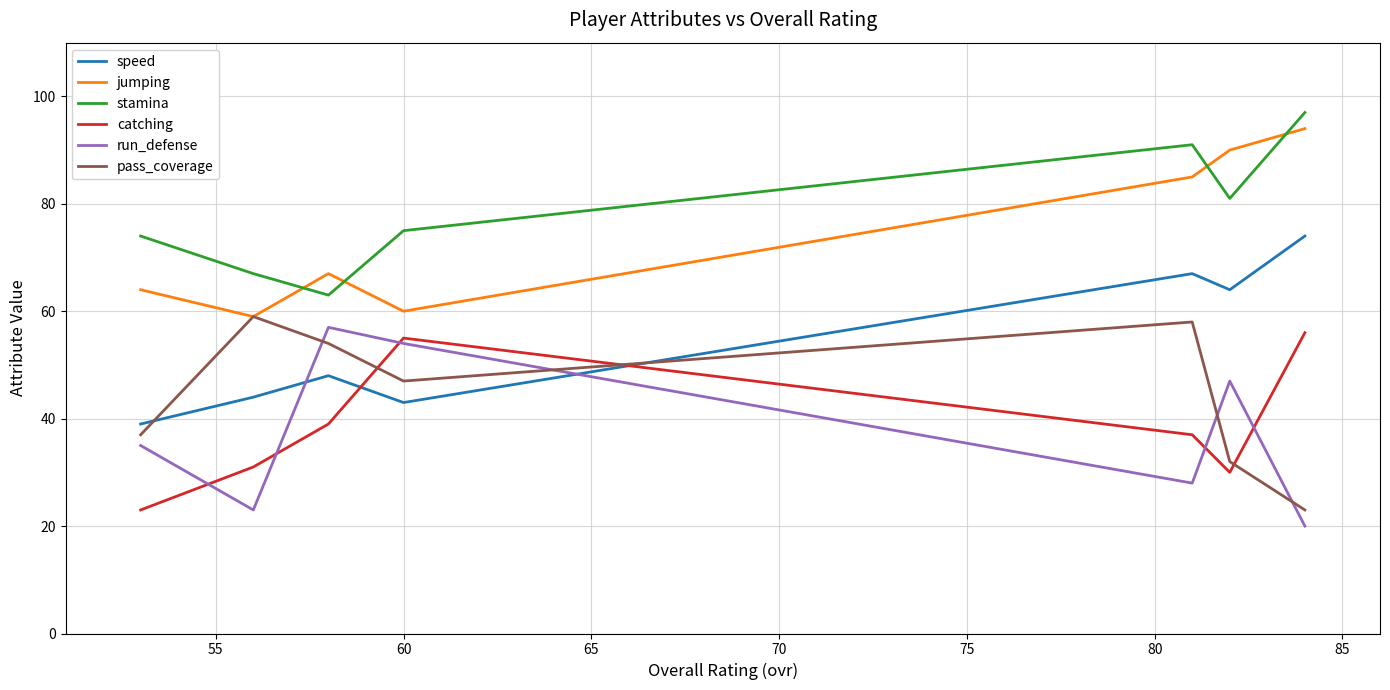

What is the lowest value of the run_defense series?

20